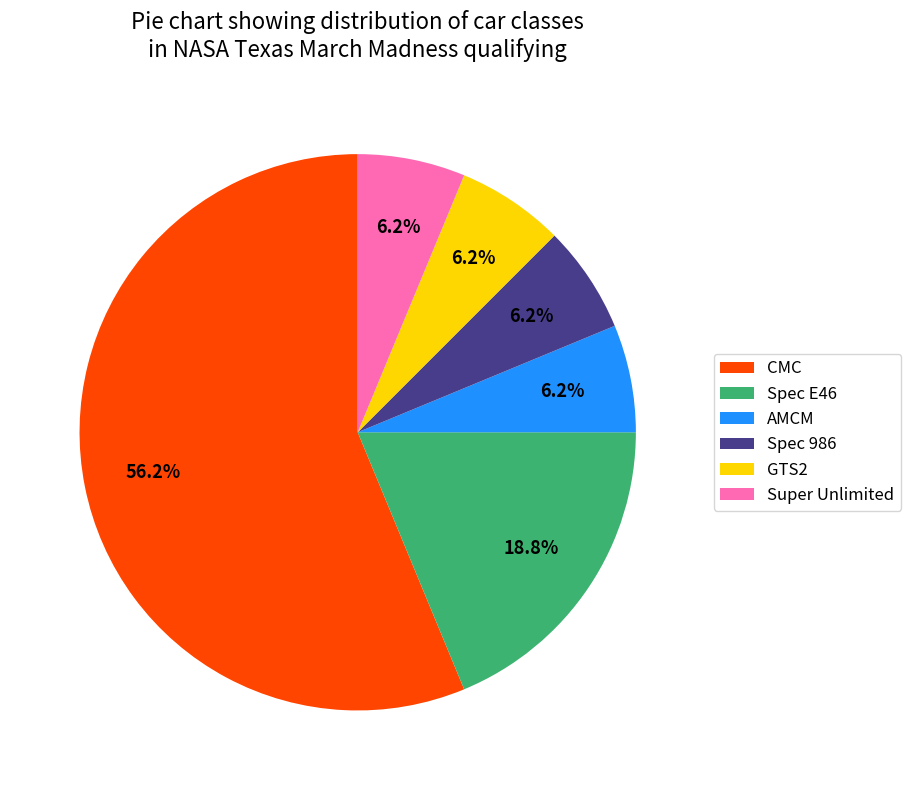

Is the sum of Spec E46 and AMCM greater than half?

No